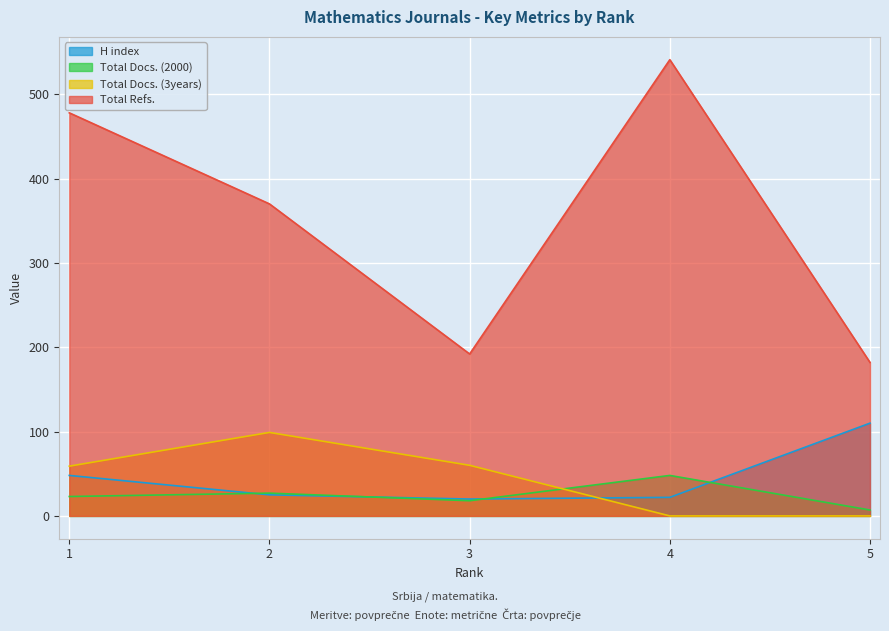

What is the difference between the second highest and second lowest values in the Total Docs. (2000) series?

9